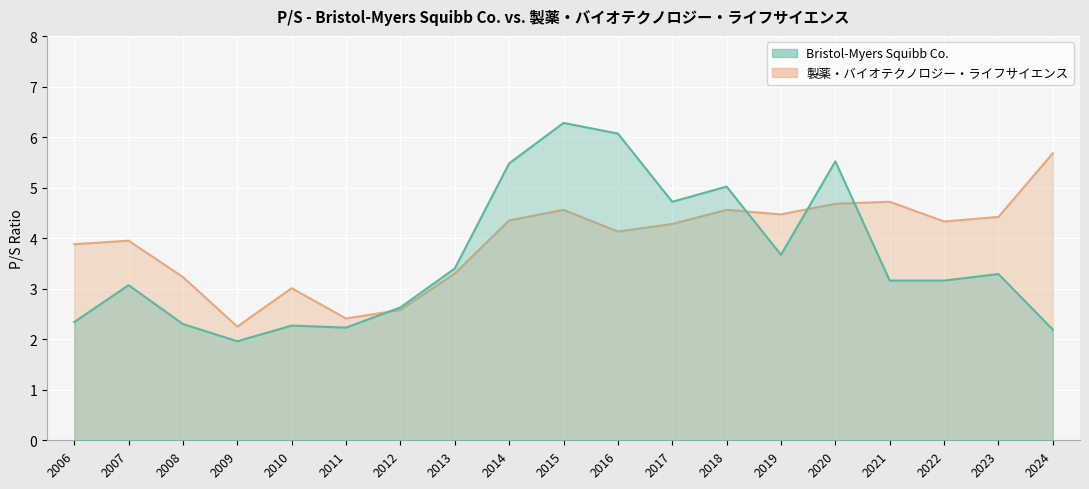

At which category is the sum across all series the highest?

2015